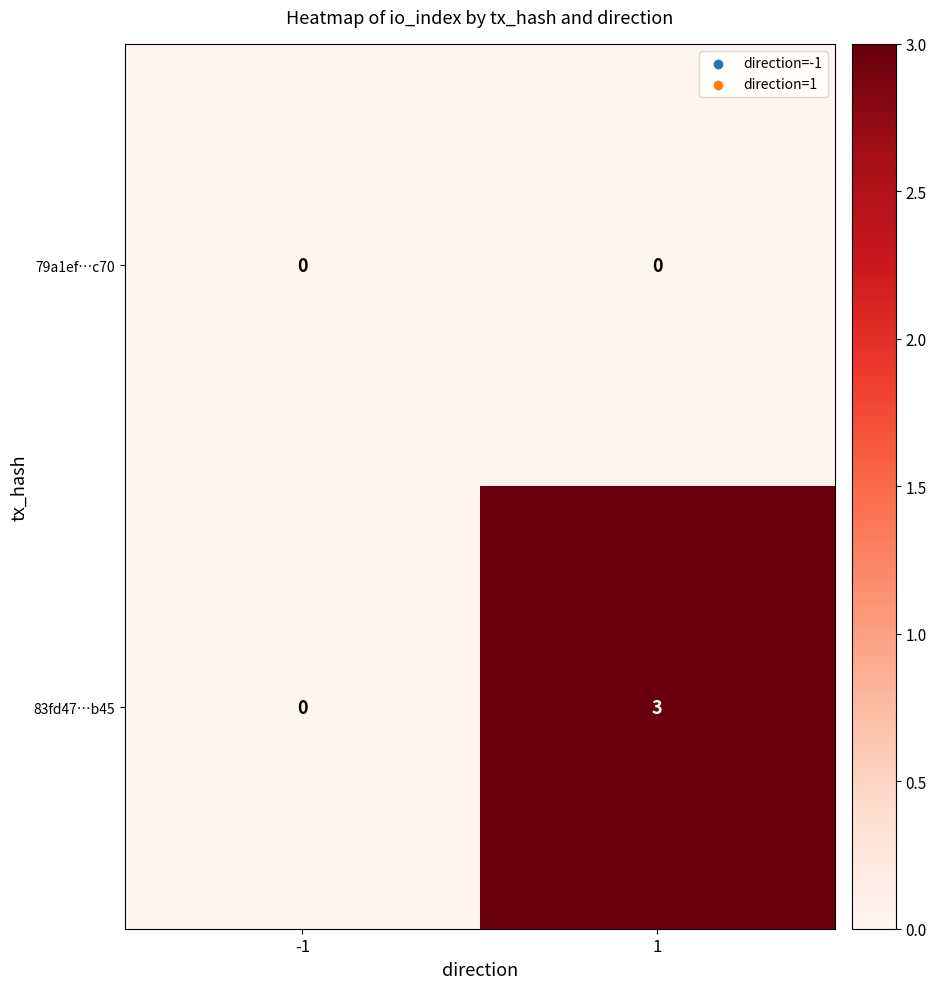

Reading left to right, transcribe all the data shown in this chart.

79a1ef…c70: -1=0	1=0
83fd47…b45: -1=0	1=3